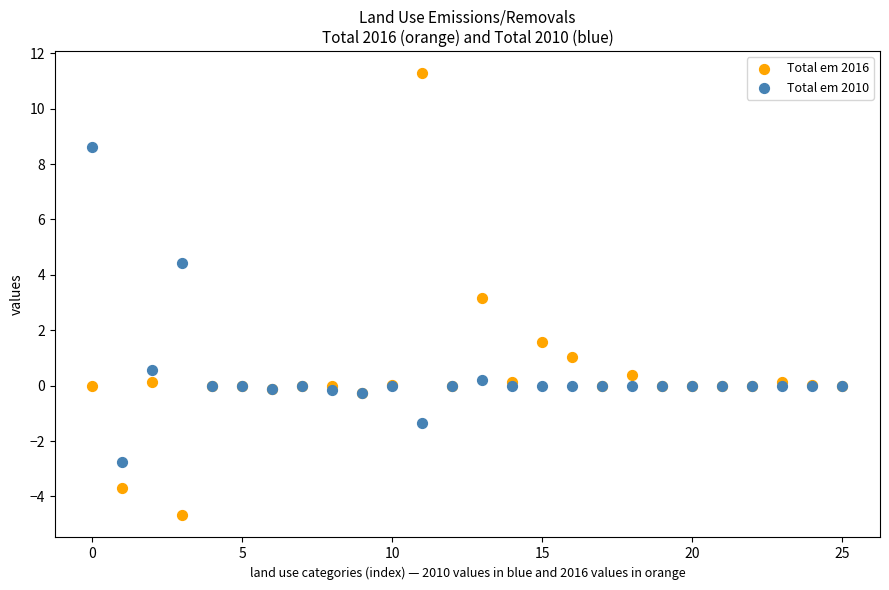

In the Total em 2010 series, what Y value is closest to 2?

0.6